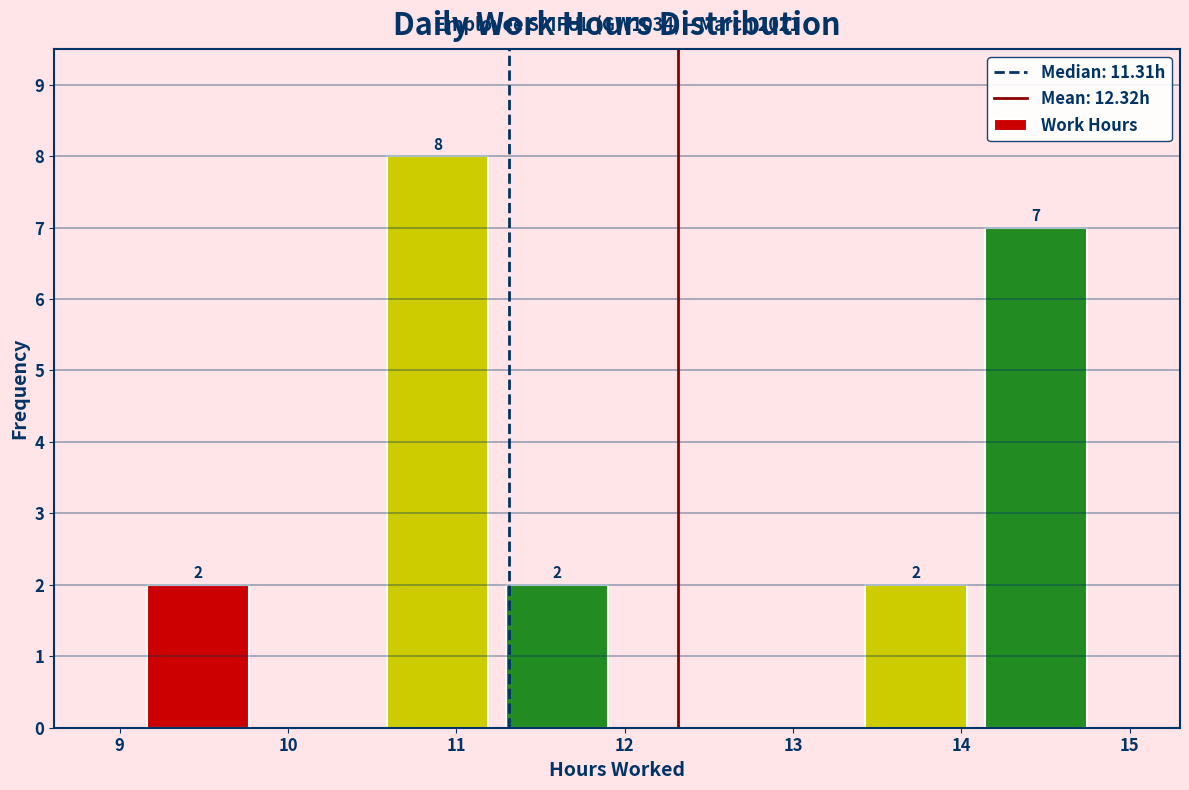

Which range on the x-axis has the tallest bar?

10.5 to 11.2